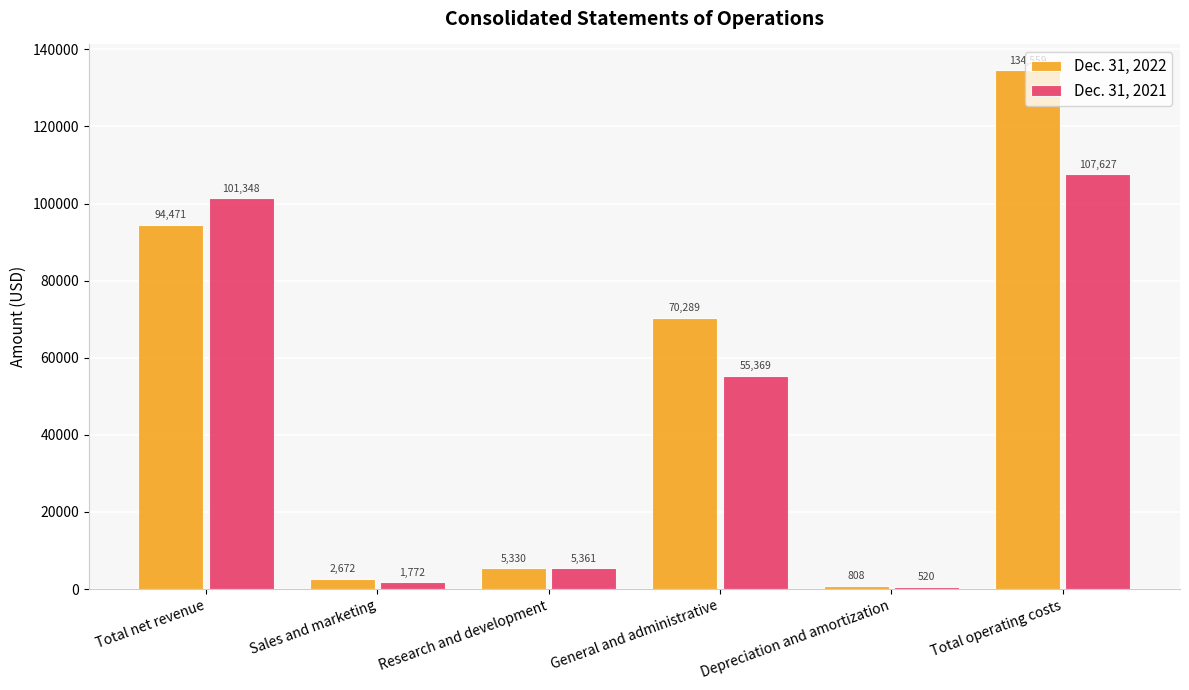

What is the approximate value of Dec. 31, 2021 at Research and development, to the nearest 100?

5400